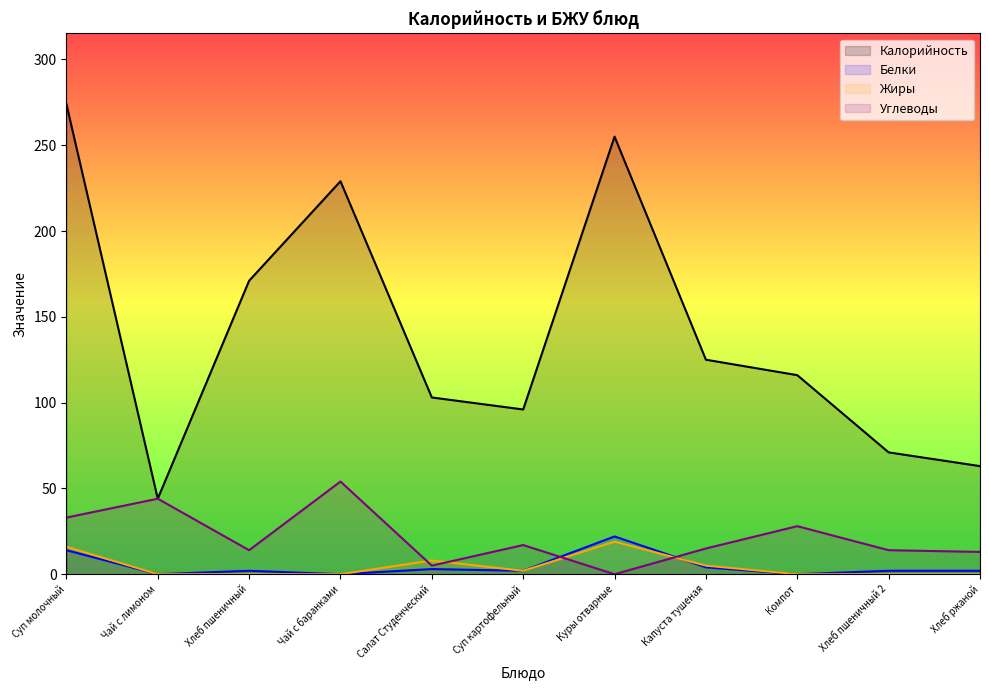

Where is the first local minimum for Калорийность?

Чай с лимоном